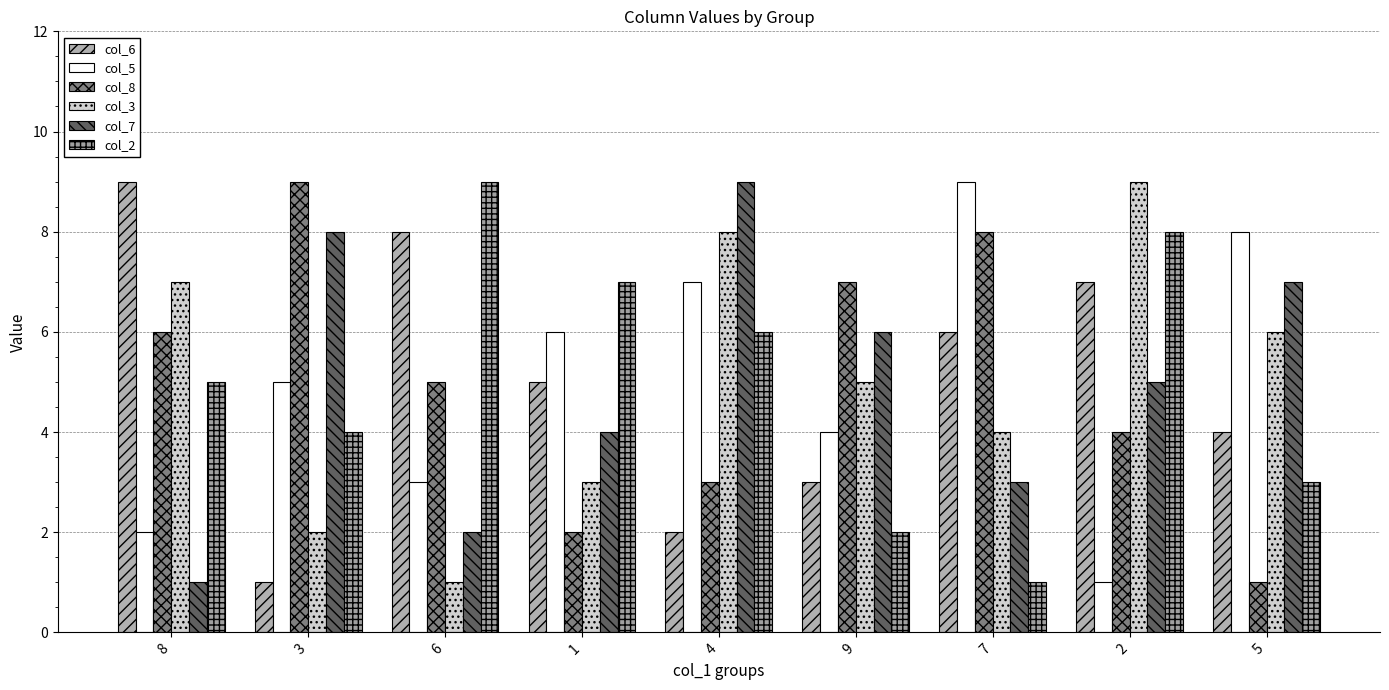

What is the value of the col_7 bar at the 5th from the left?

9